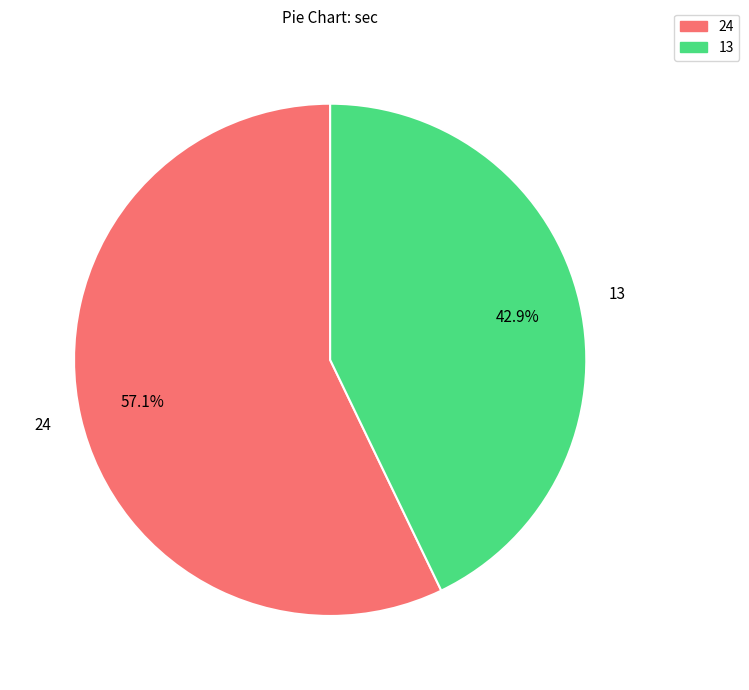

Is there any slice that represents more than half of the pie?

Yes